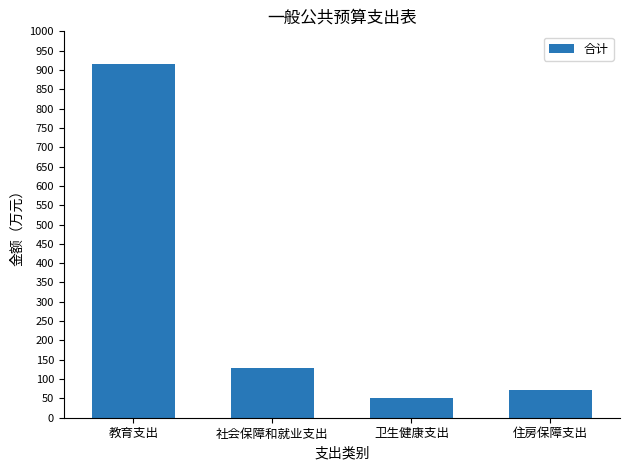

Reading left to right, extract all data points from this chart.

914.7	129.6	51.1	72.1